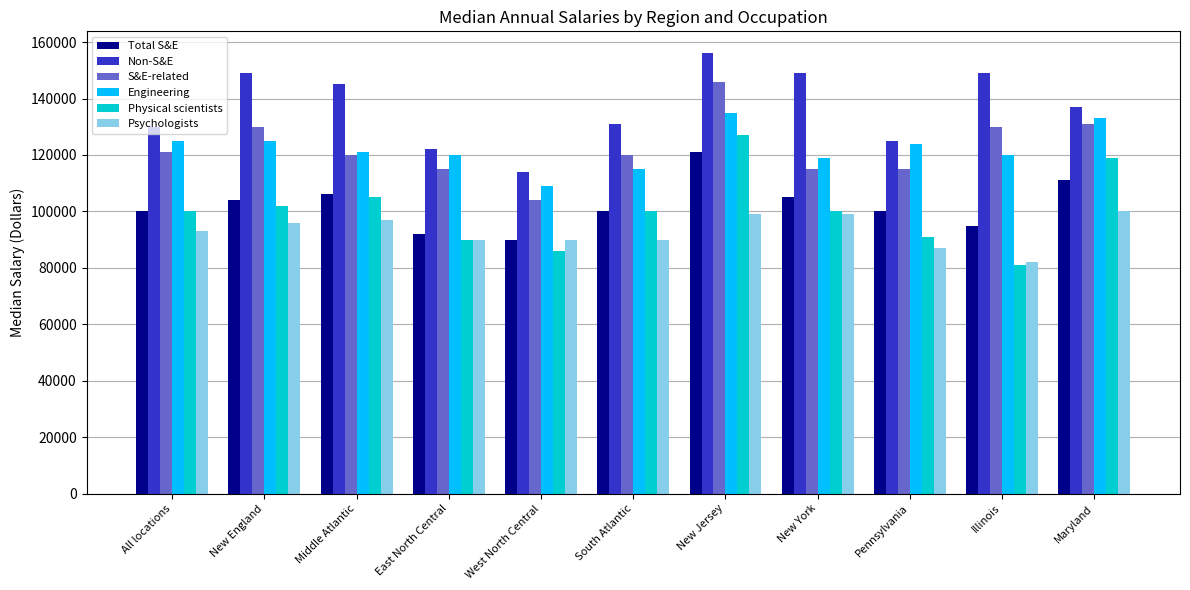

What is the value of the Engineering bar at the 2nd from the left?

125000